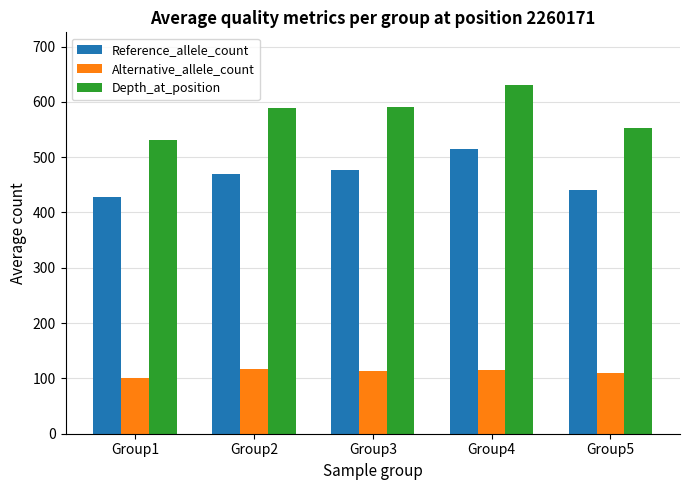

What is the total value across all series at Group3?

1179.5